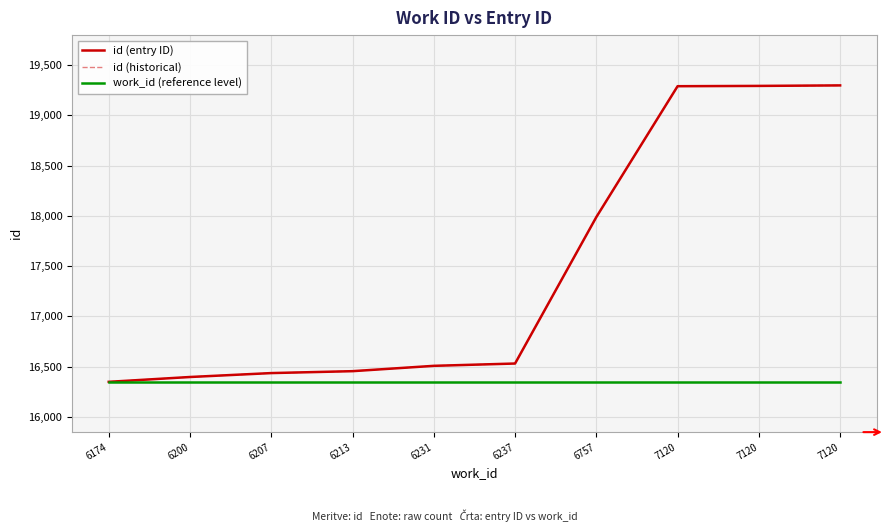

Is this an area chart (filled region under the line)?

No